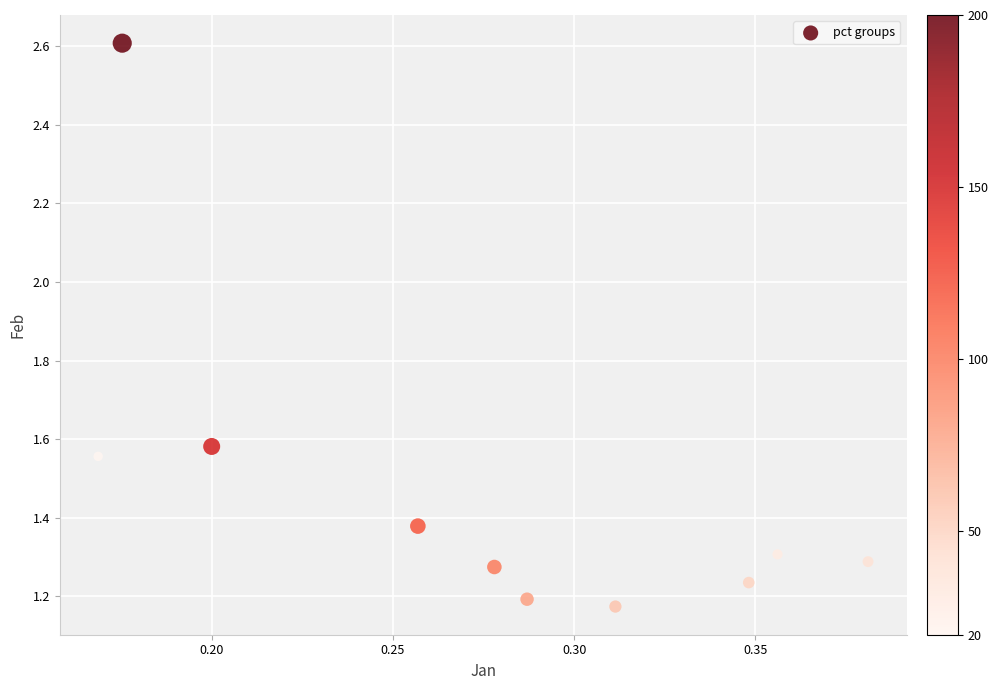

What is the average Y value?

1.5